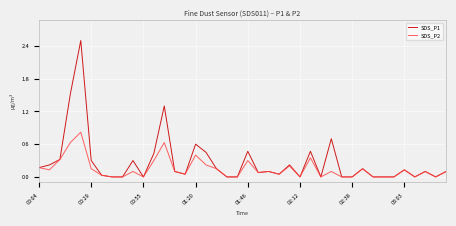

What is the greatest value displayed?

2.5